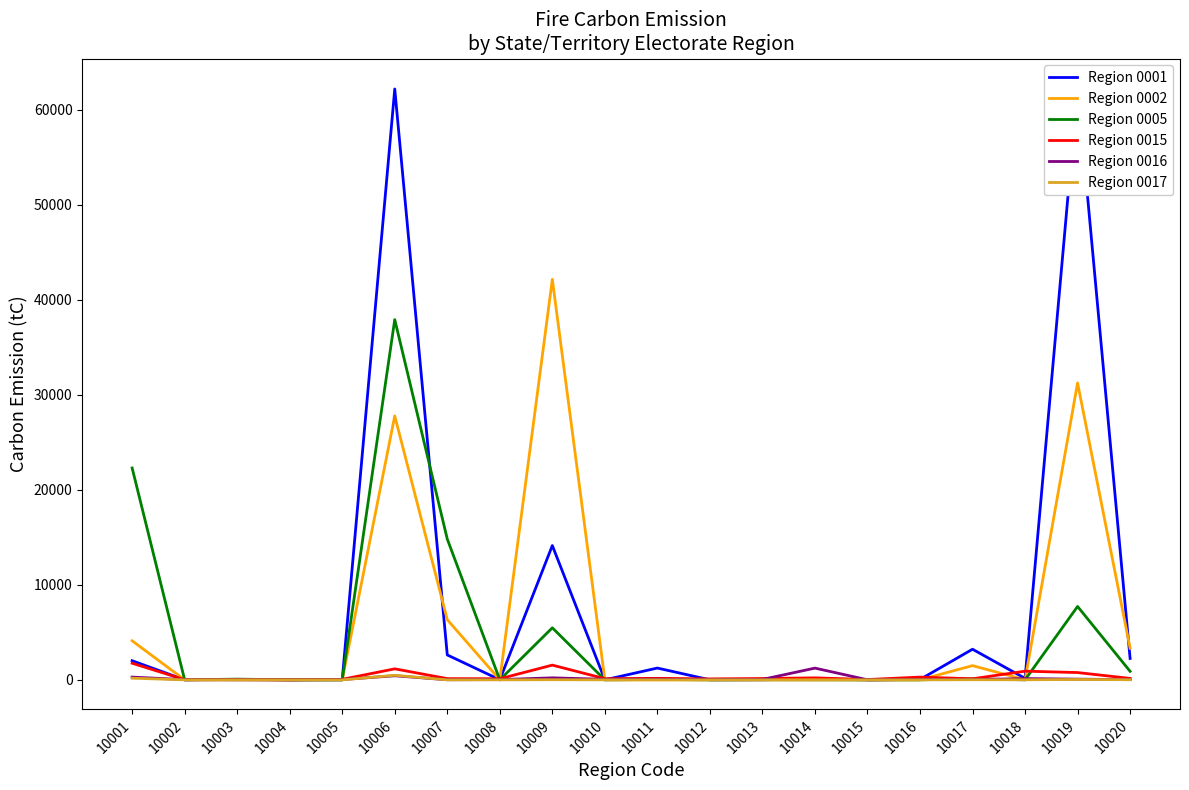

Which series has the widest spread of values?

Region 0001